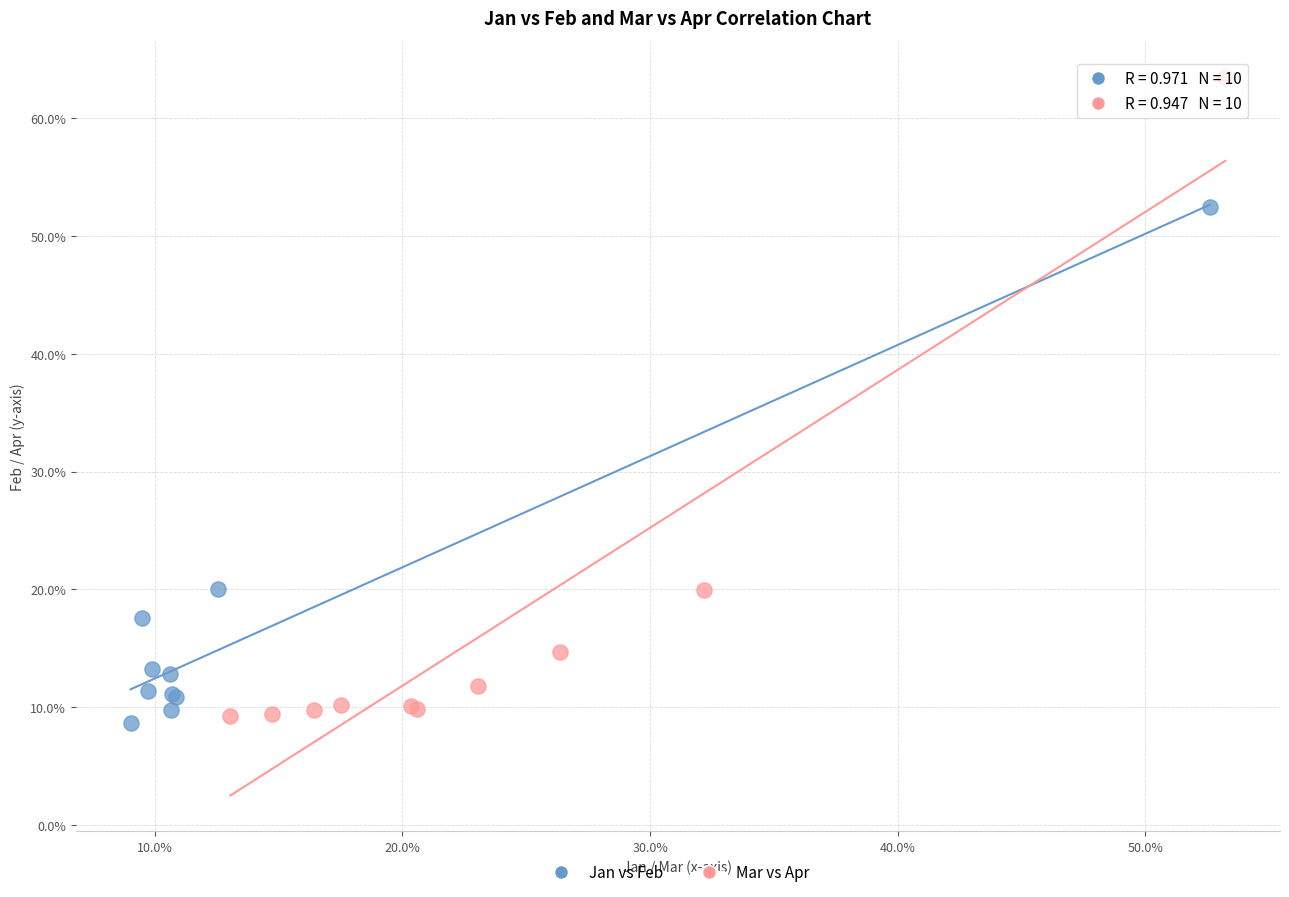

What are all the series names shown in the legend?

Jan vs Feb, Mar vs Apr